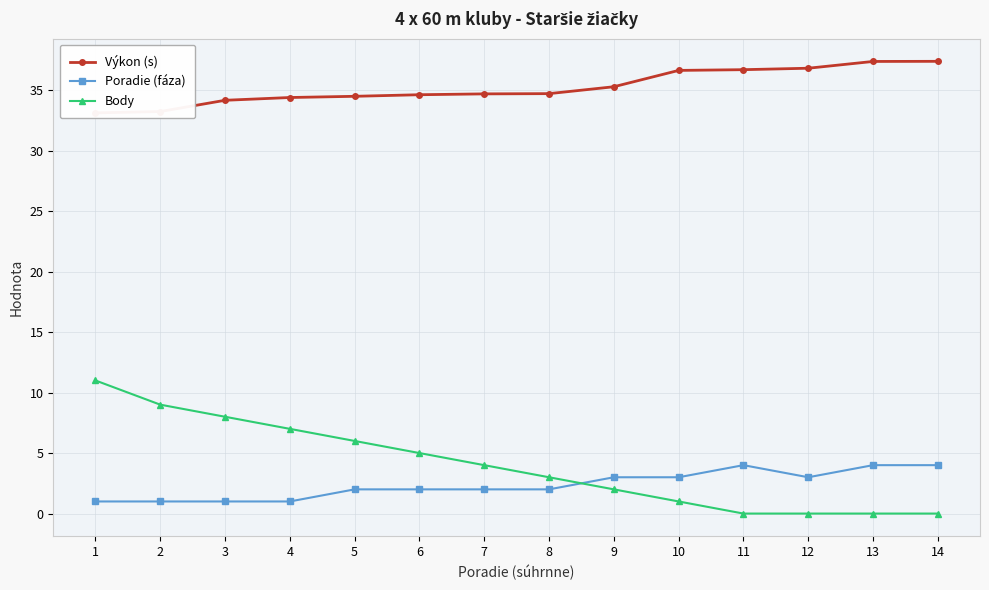

List the series in order of their peak value, highest first.

Výkon (s), Body, Poradie (fáza)